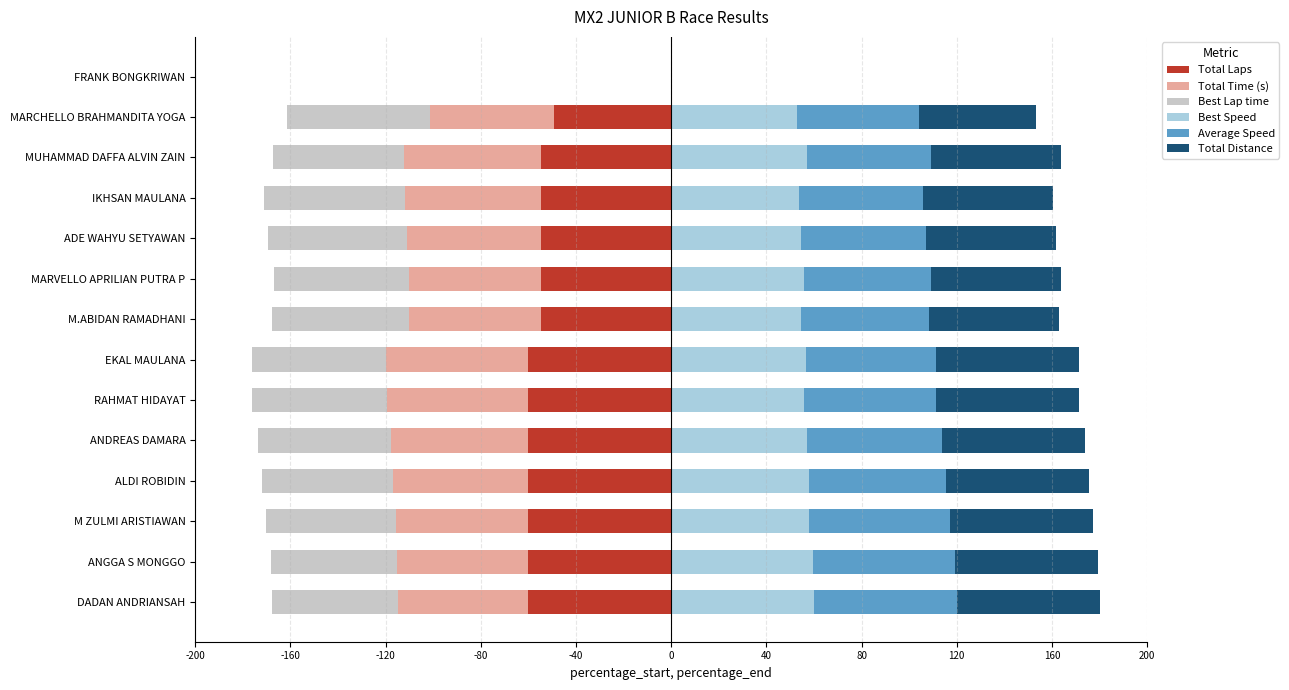

What are all the series names shown in the legend?

Total Laps, Total Time (s), Best Lap time, Best Speed, Average Speed, Total Distance